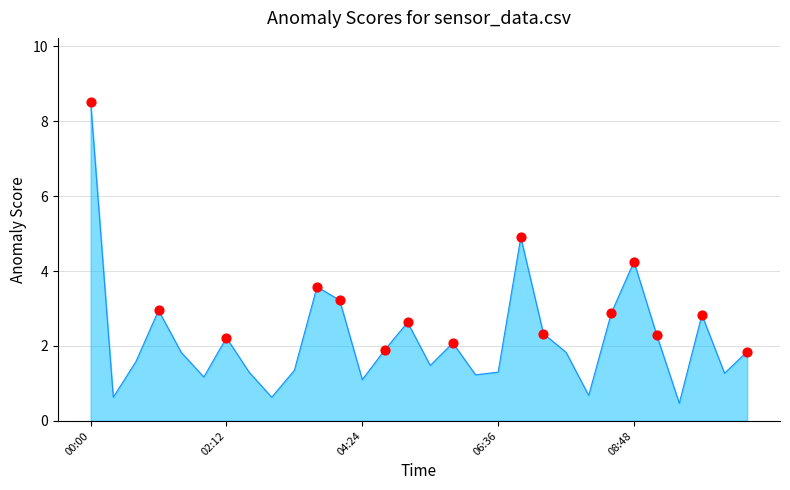

What is the smallest value displayed?

0.5